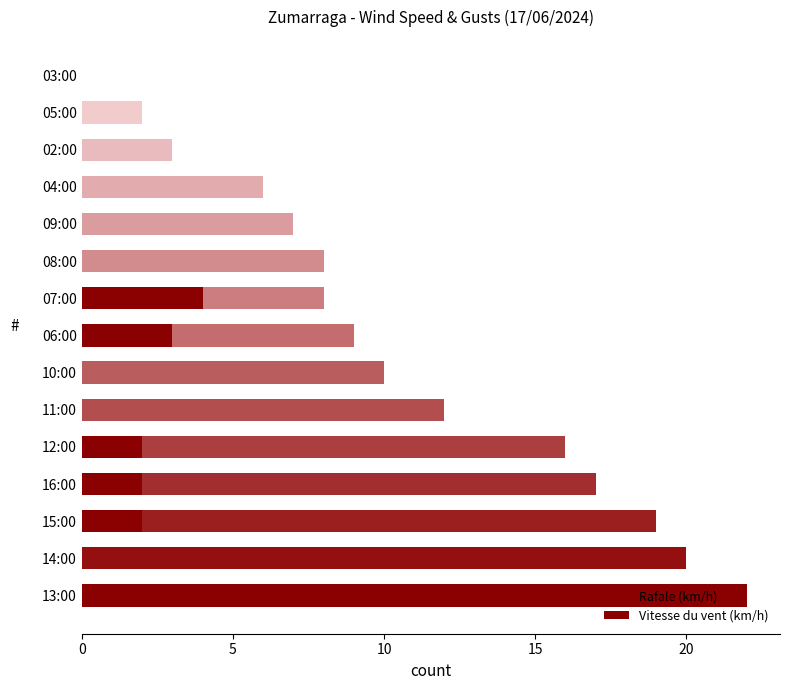

Does the chart contain any negative values?

No